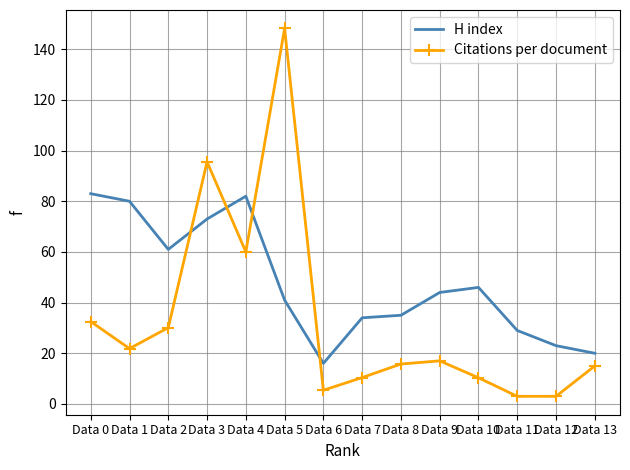

At Data 3, list the series in order from largest to smallest.

Citations per document, H index